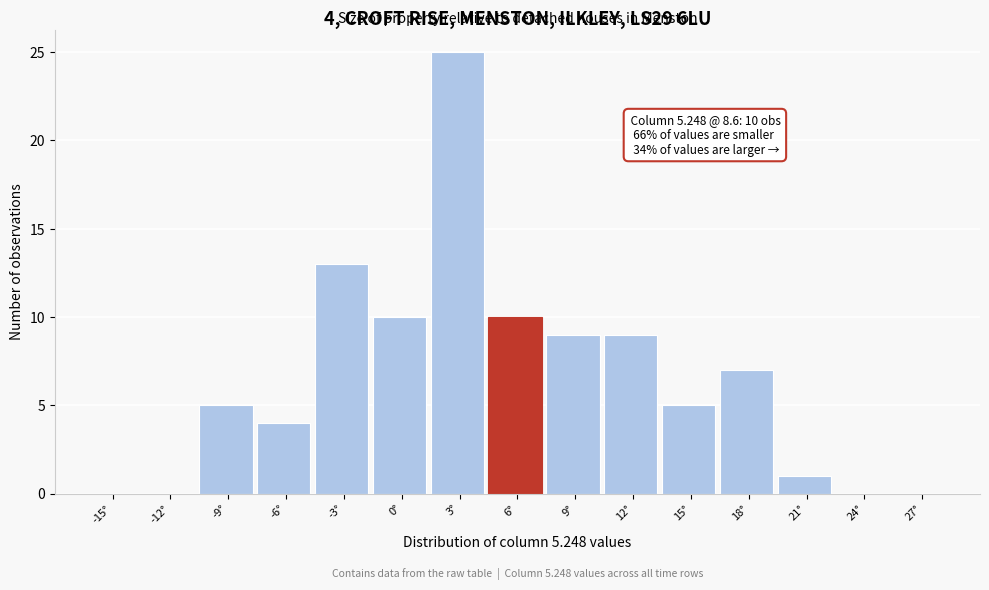

Reading left to right, list all the values displayed in this chart.

-15°=0	-12°=0	-9°=5	-6°=4	-3°=13	0°=10	3°=25	6°=10	9°=9	12°=9	15°=5	18°=7	21°=1	24°=0	27°=0